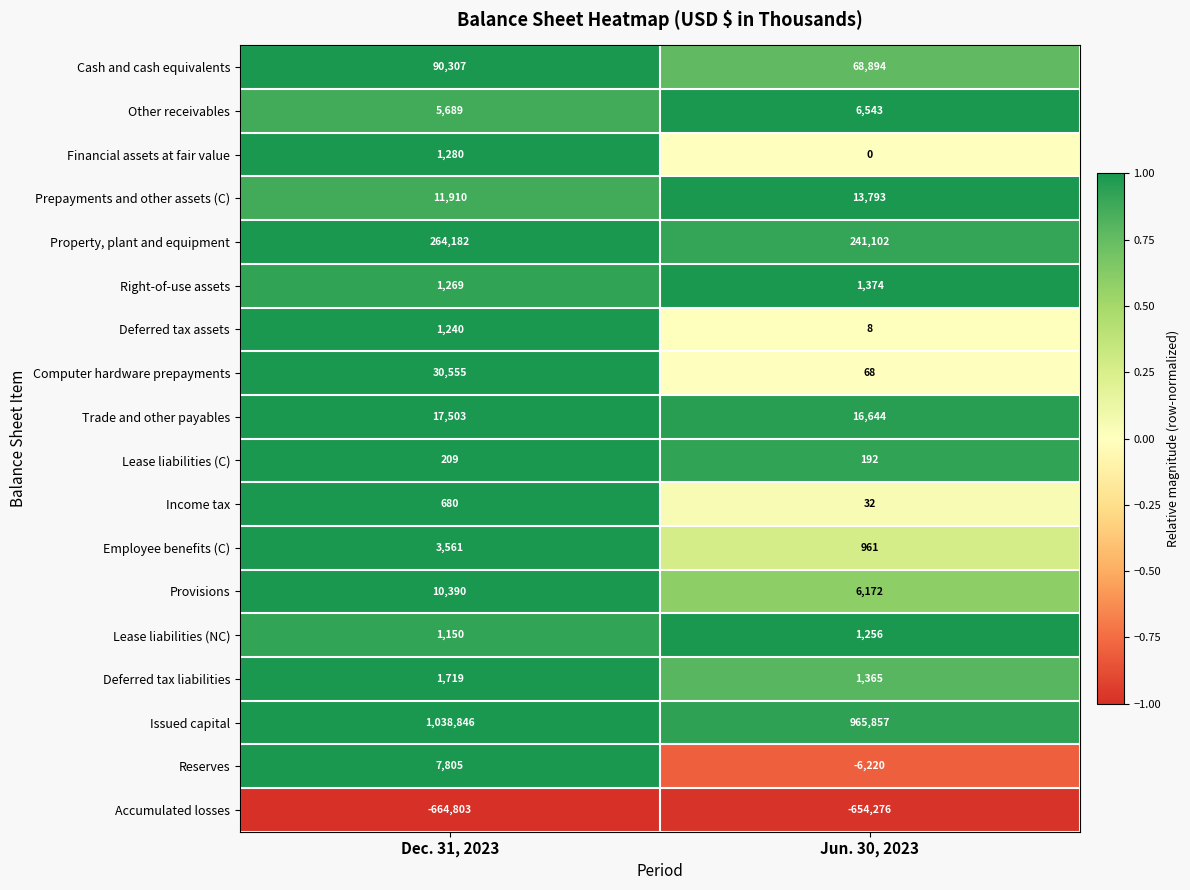

Rank the series by their maximum value, from highest to lowest.

Issued capital, Property, plant and equipment, Cash and cash equivalents, Computer hardware prepayments, Trade and other payables, Prepayments and other assets (C), Provisions, Reserves, Other receivables, Employee benefits (C), Deferred tax liabilities, Right-of-use assets, Financial assets at fair value, Lease liabilities (NC), Deferred tax assets, Income tax, Lease liabilities (C), Accumulated losses